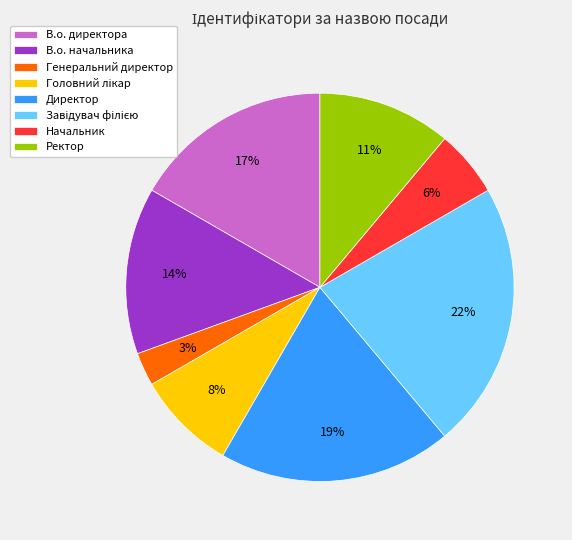

What percentage is the В.о. директора slice, to the nearest percent?

17%